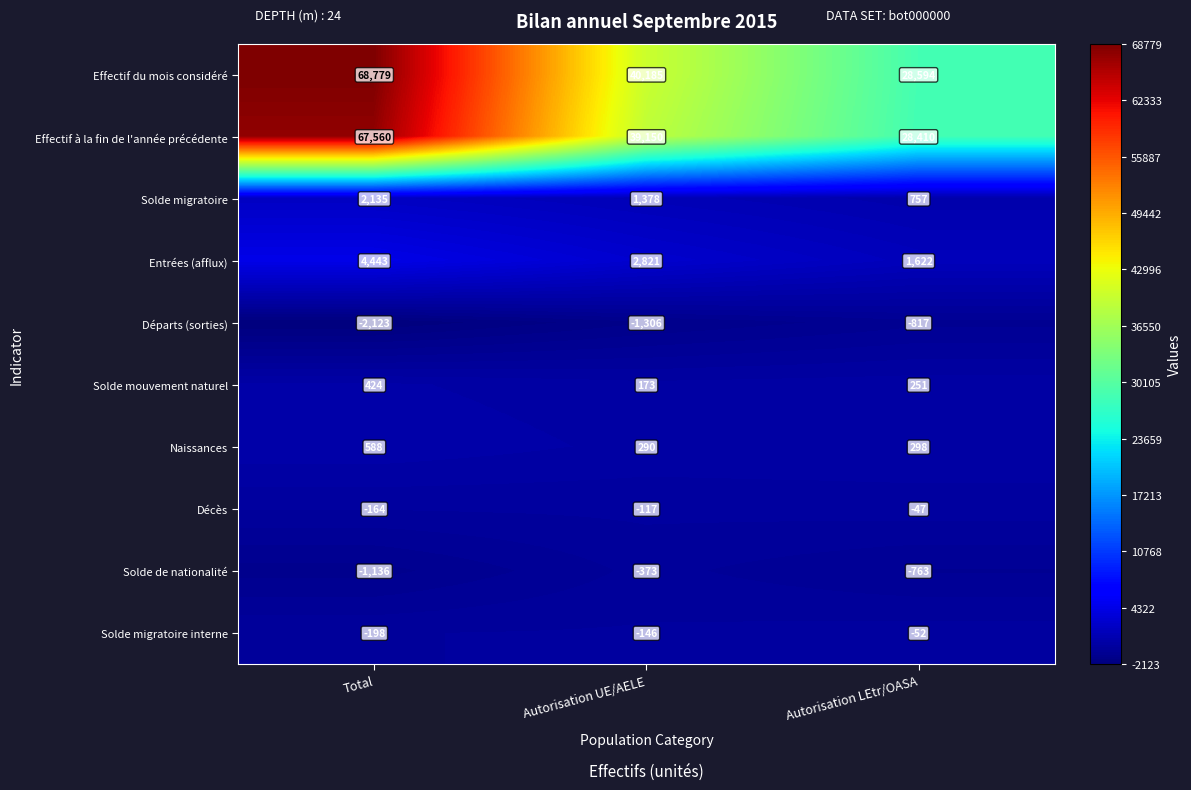

Rank the categories by Effectif à la fin de l'année précédente value from lowest to highest.

Autorisation LEtr/OASA, Autorisation UE/AELE, Total